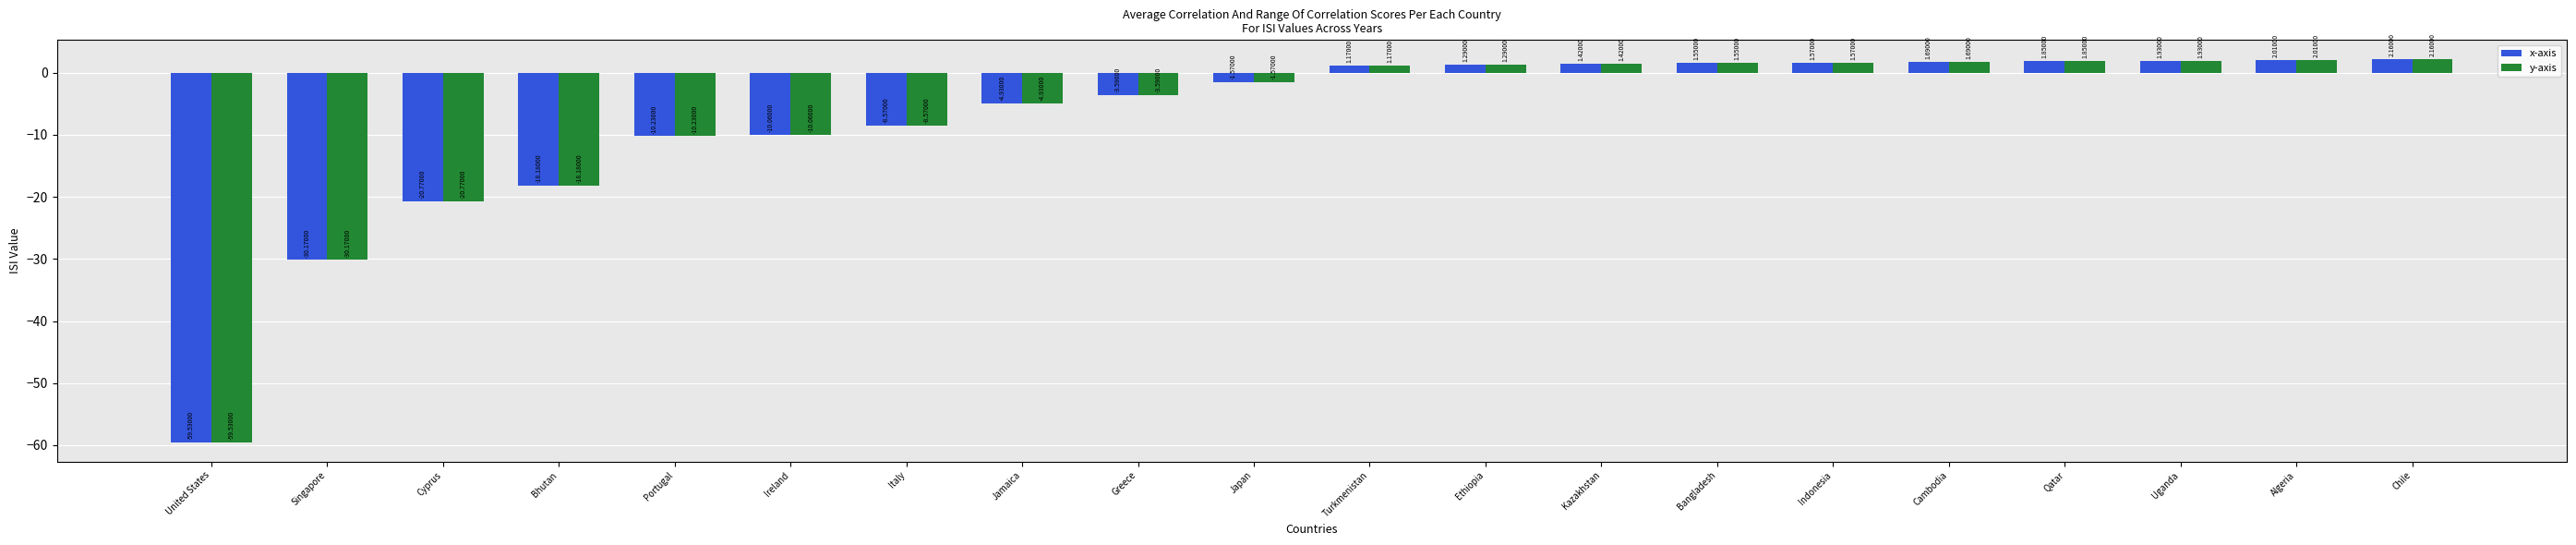

Are the bars grouped side by side (vs. stacked)?

Yes